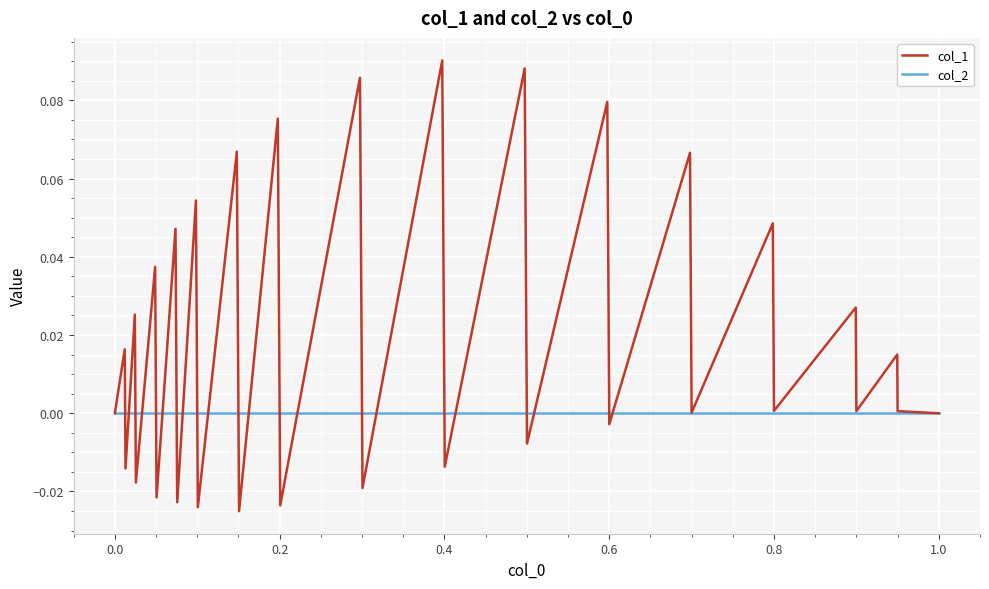

List the series in order of their overall mean, highest first.

col_1, col_2